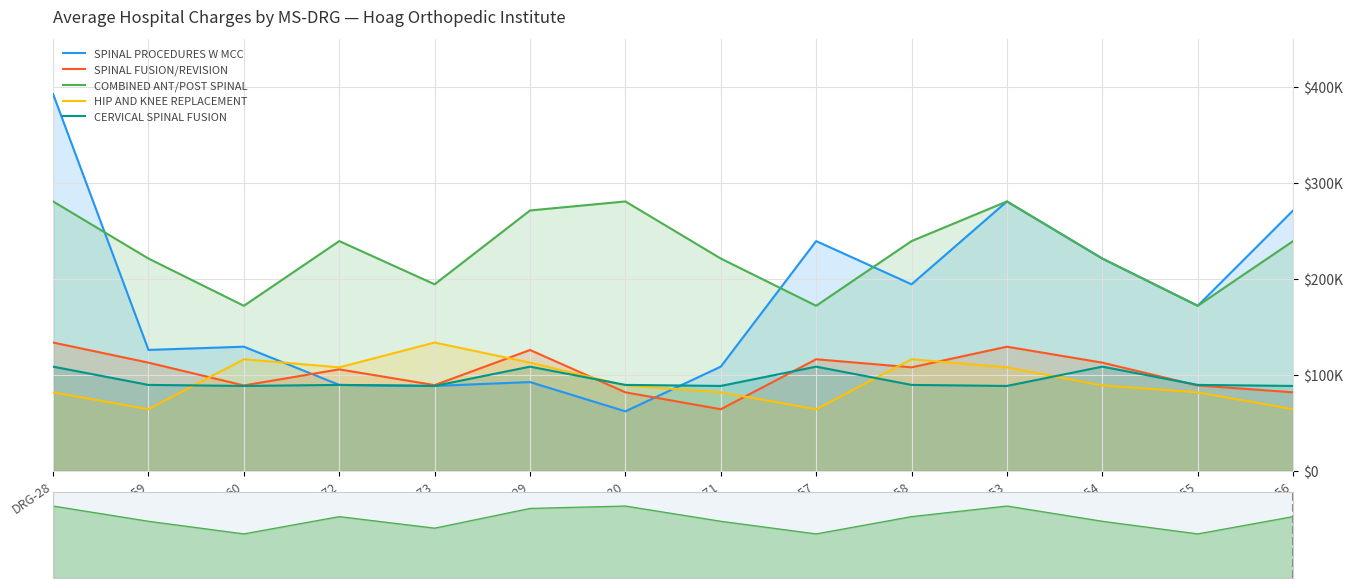

Between DRG-459 and DRG-456, which is larger?

DRG-456